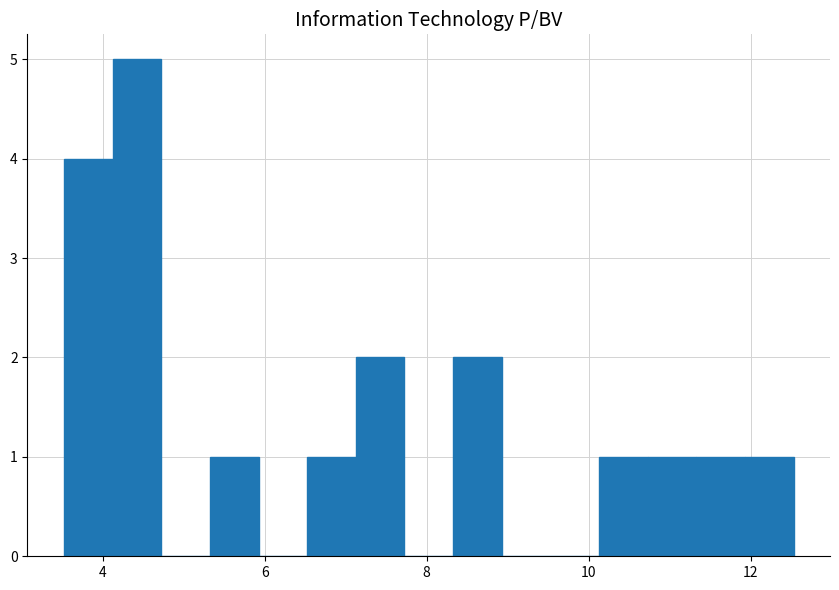

Around what value on the x-axis is the tallest bar? Give the approximate position of its centre, as read against the axis.

4.4